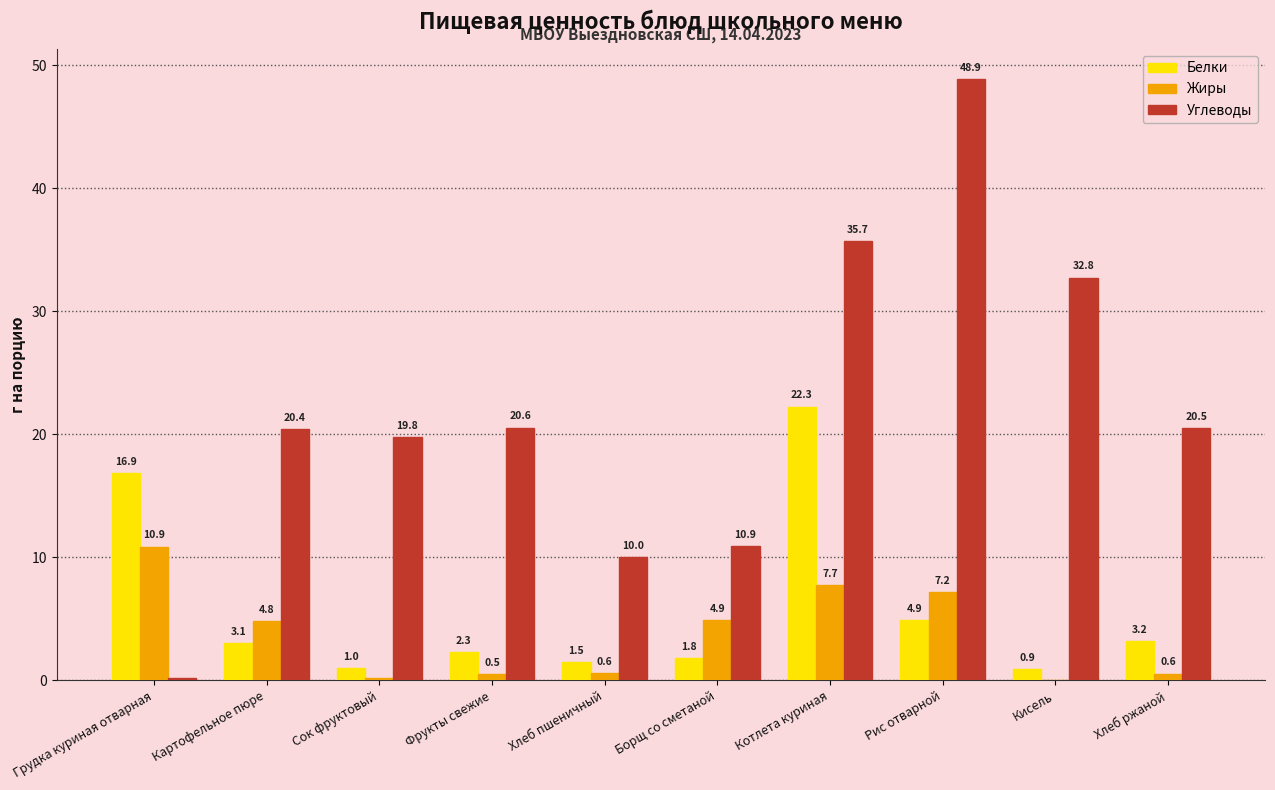

Is the value of Белки at Борщ со сметаной greater than the value of Жиры at Борщ со сметаной?

No